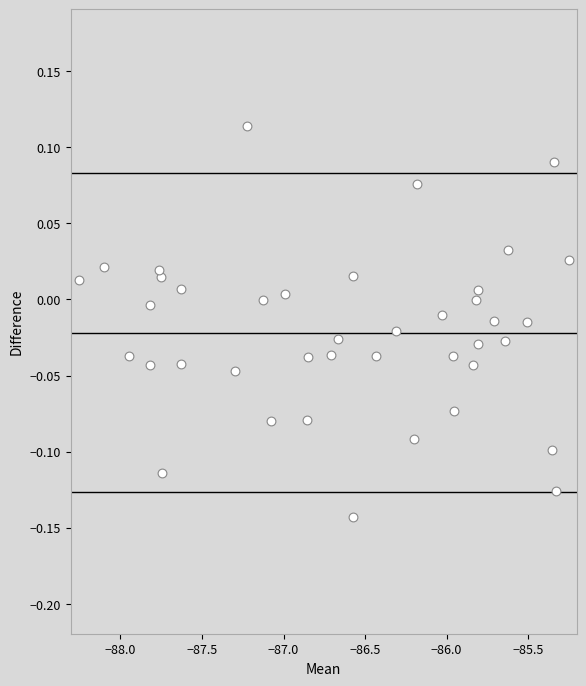

What is the range of X values (max minus min)?

3.0